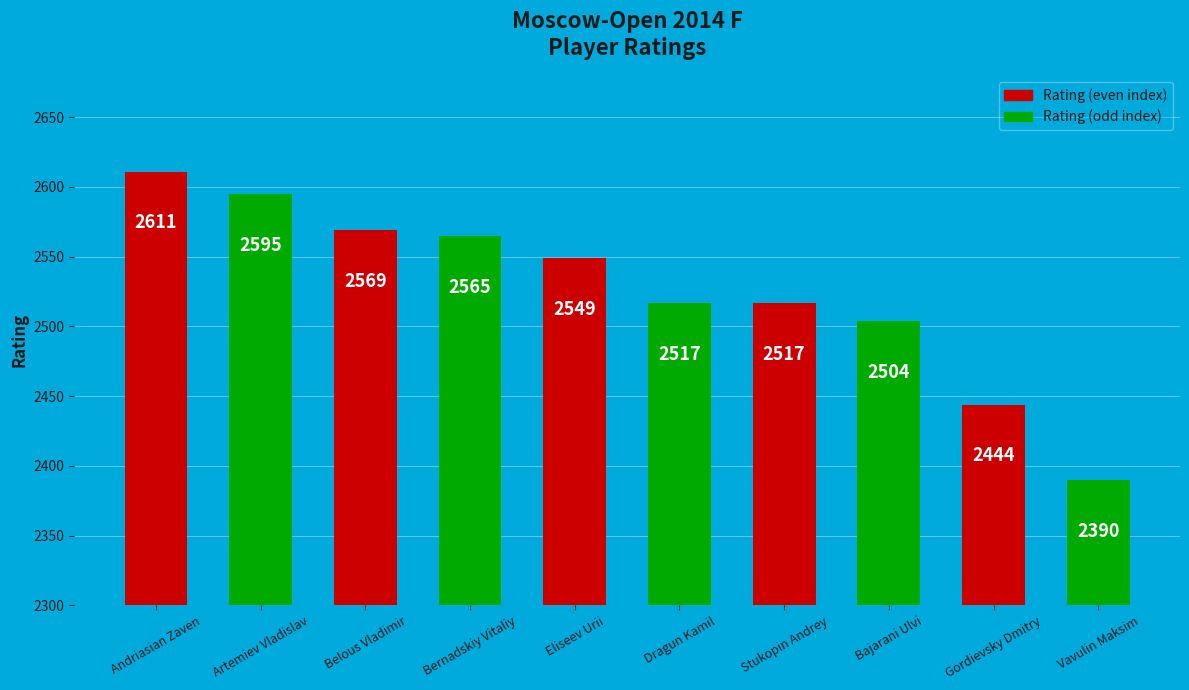

What is the average value?

2526